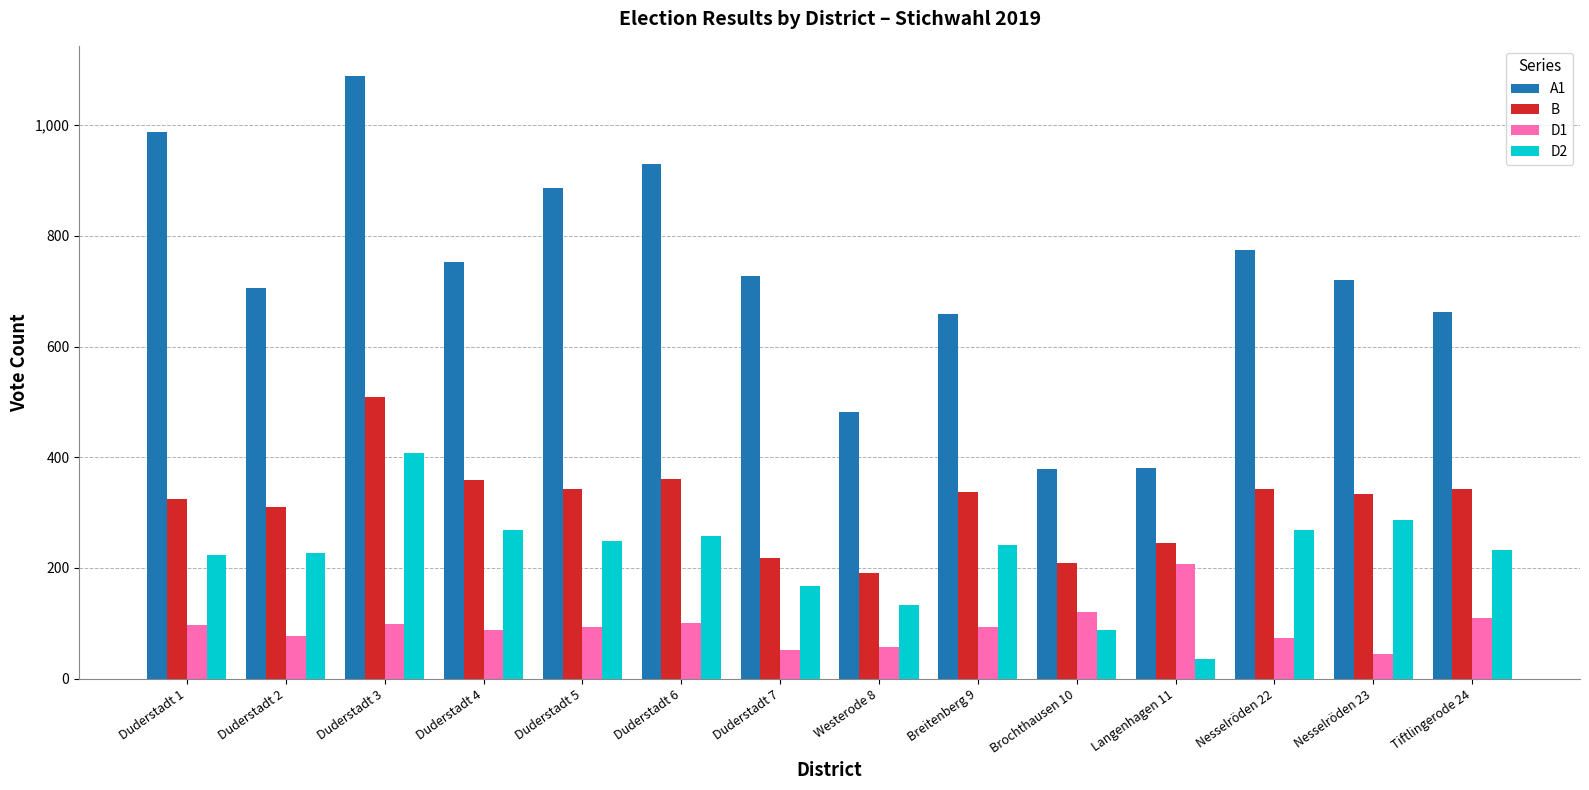

Which series changed the most between Brochthausen 10 and Nesselröden 22?

A1